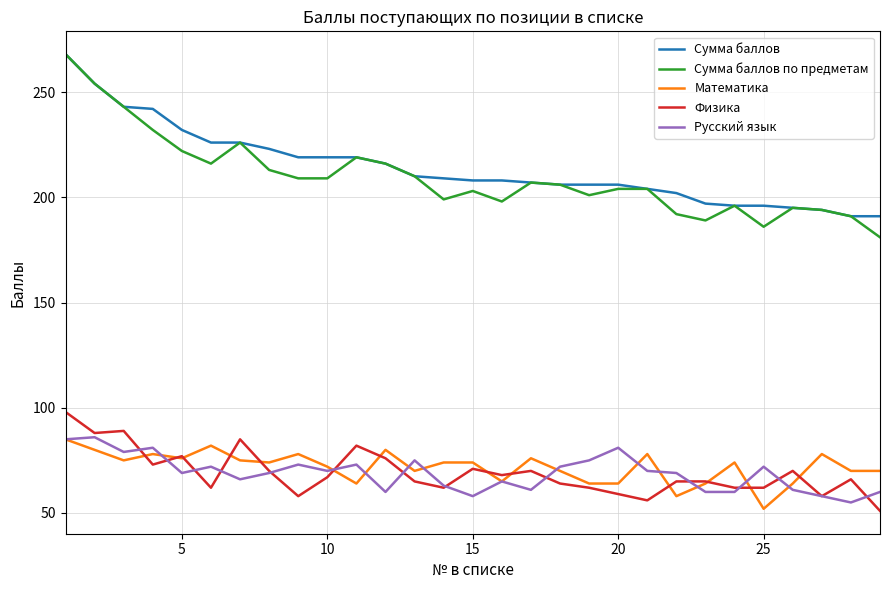

True or false: Русский язык and Сумма баллов cross at least once.

False